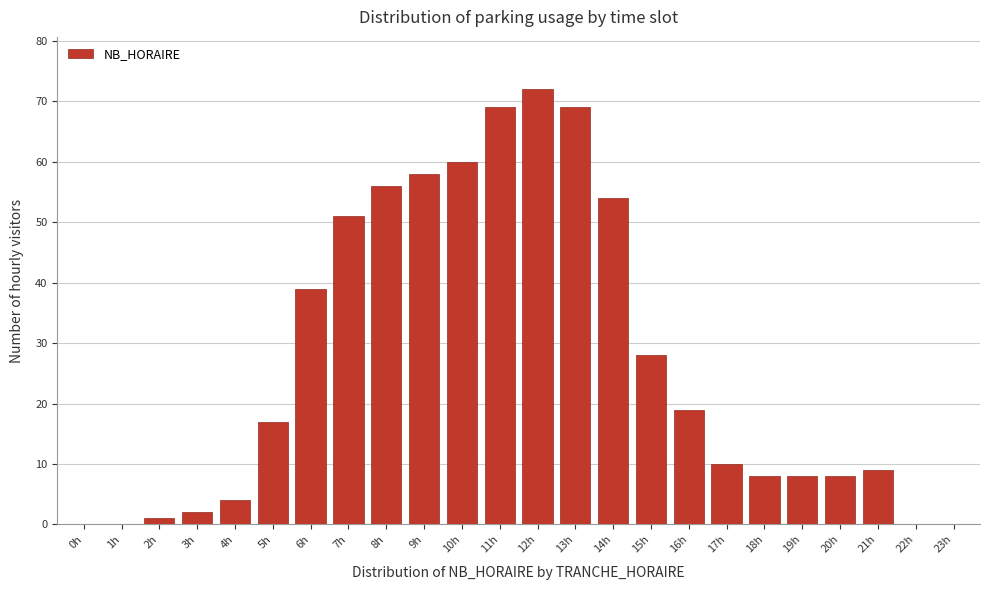

Reading left to right, list all the values displayed in this chart.

0h=0	1h=0	2h=1	3h=2	4h=4	5h=17	6h=39	7h=51	8h=56	9h=58	10h=60	11h=69	12h=72	13h=69	14h=54	15h=28	16h=19	17h=10	18h=8	19h=8	20h=8	21h=9	22h=0	23h=0